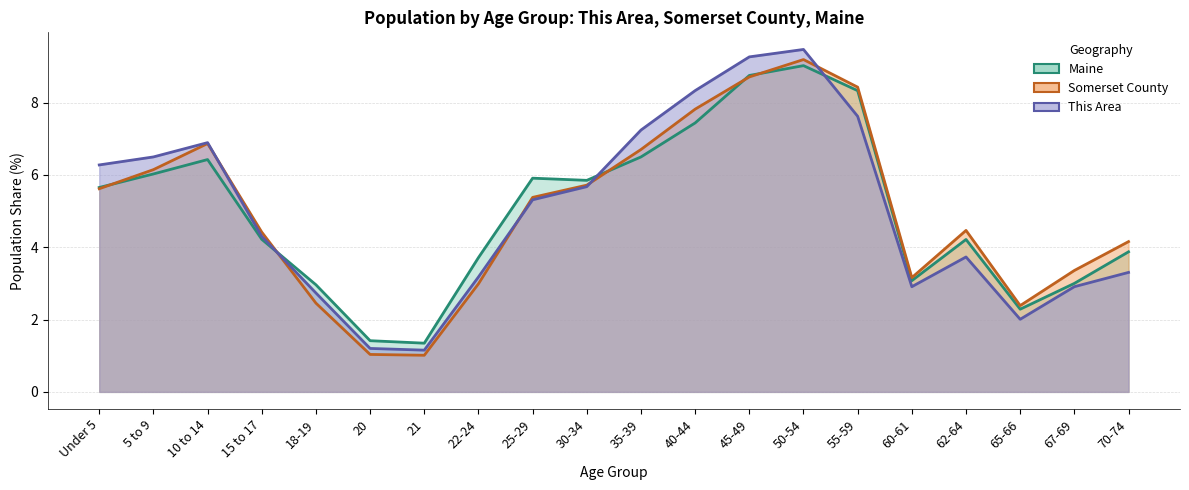

What is the sum of all Somerset County values?

100.0